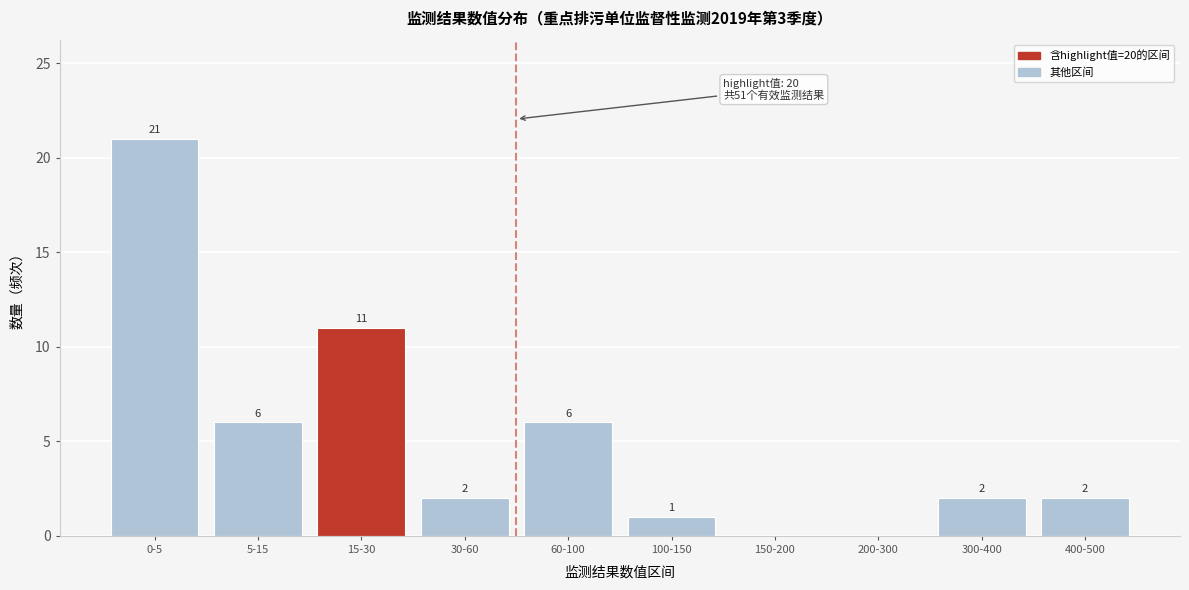

Reading right to left, extract all data points from this chart.

400-500=2	300-400=2	200-300=0	150-200=0	100-150=1	60-100=6	30-60=2	15-30=11	5-15=6	0-5=21